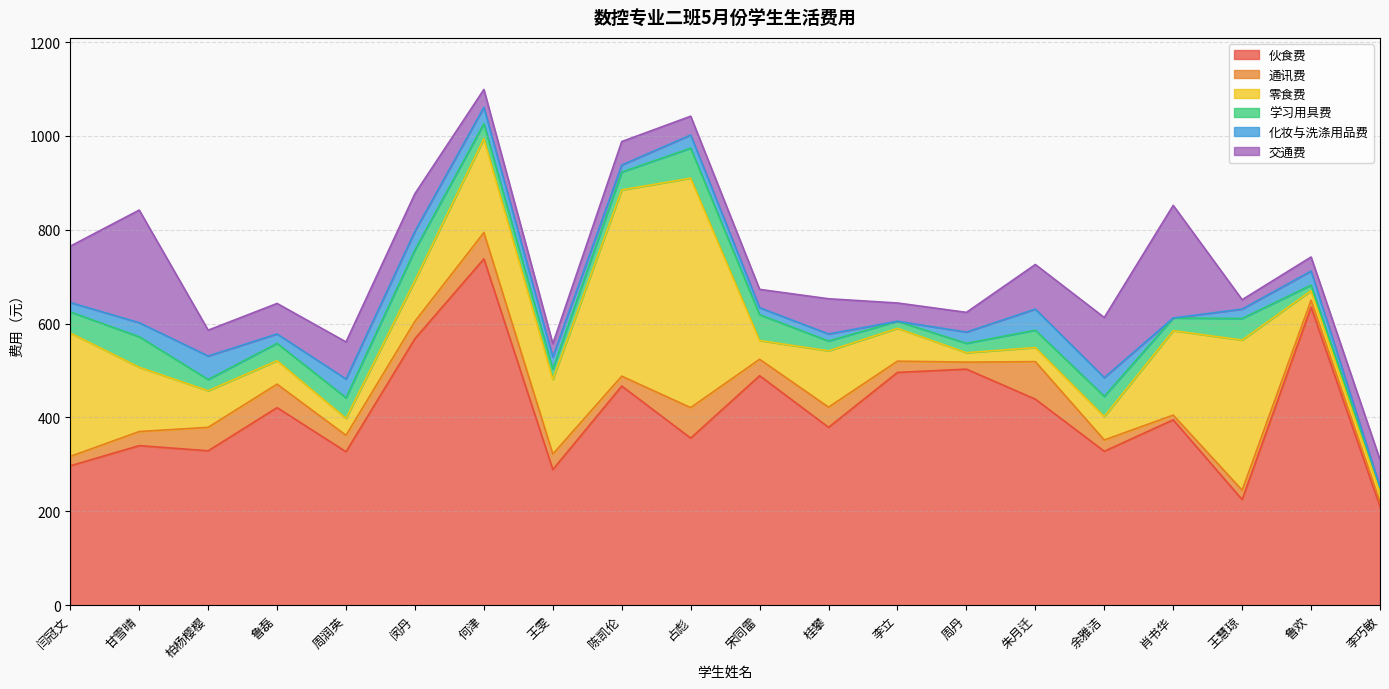

Does the chart display data point markers on the line(s)?

No